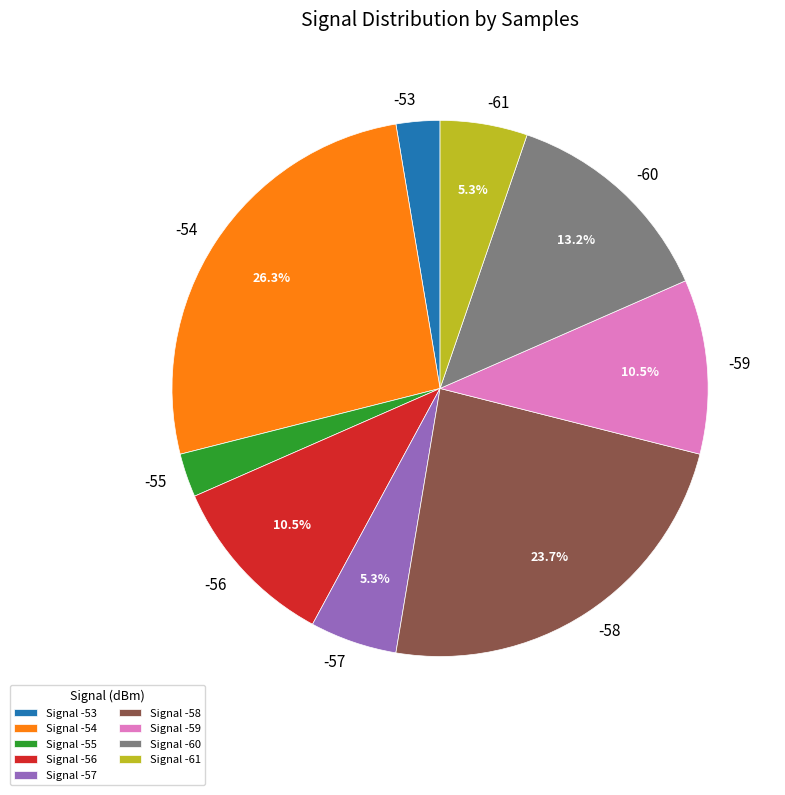

Count the number of slices in the pie.

9